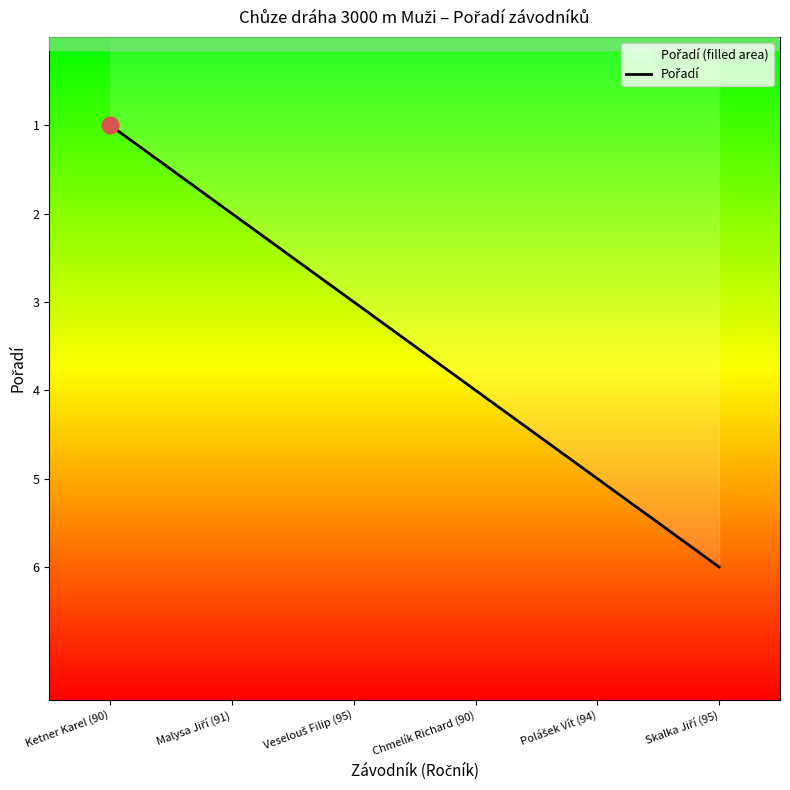

Reading left to right, transcribe all the data shown in this chart.

1	2	3	4	5	6